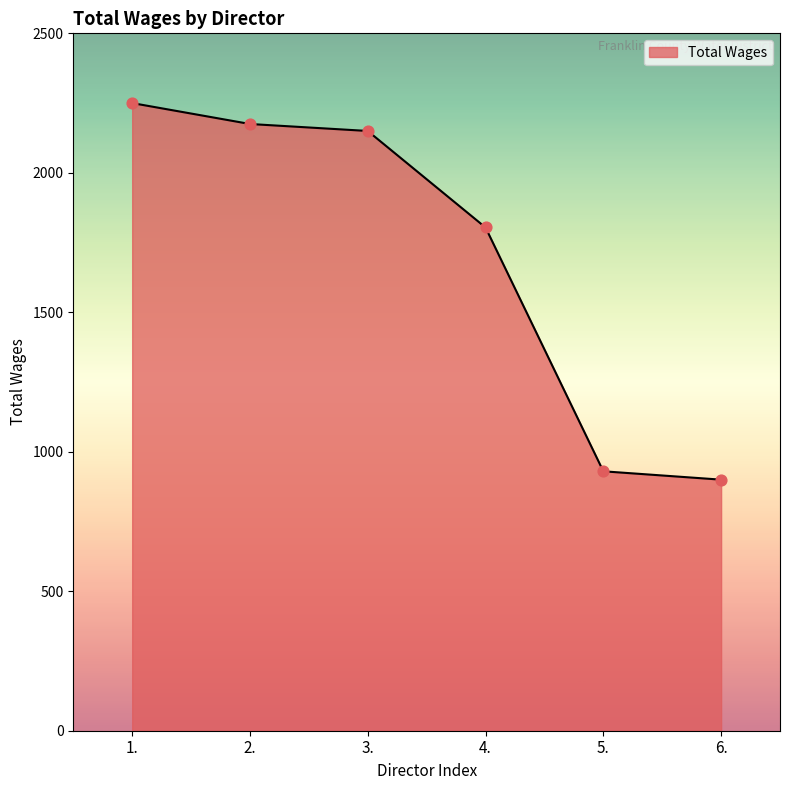

Between 1. and 6., which is larger?

1.